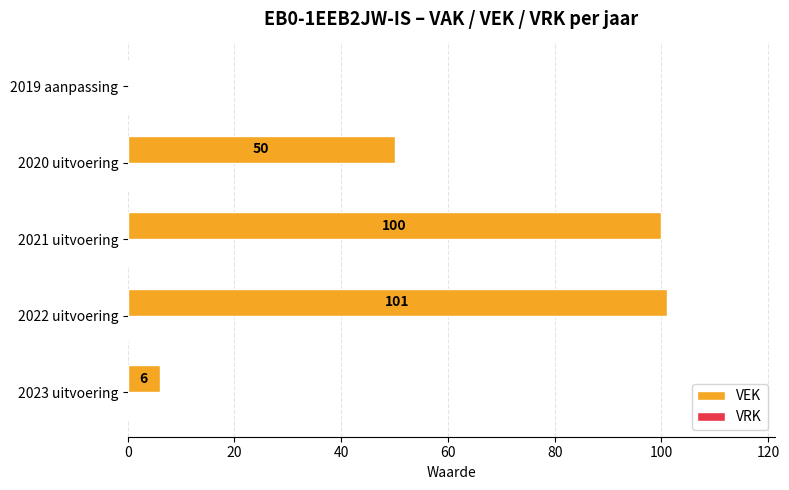

What is the maximum value shown in the chart?

101